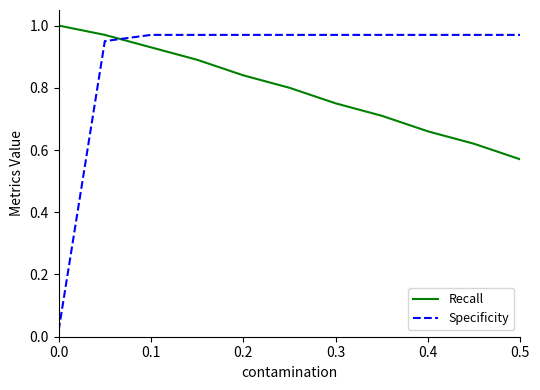

Which series has the largest total across all categories?

Specificity